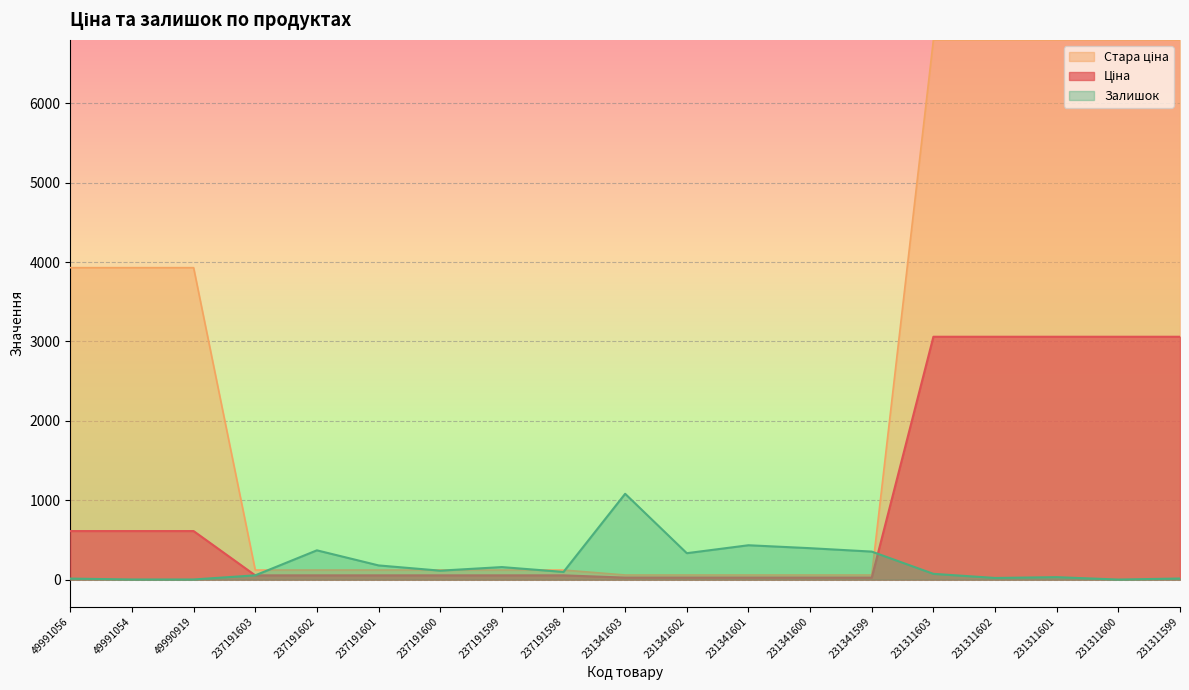

How many lines are shown in the chart?

3